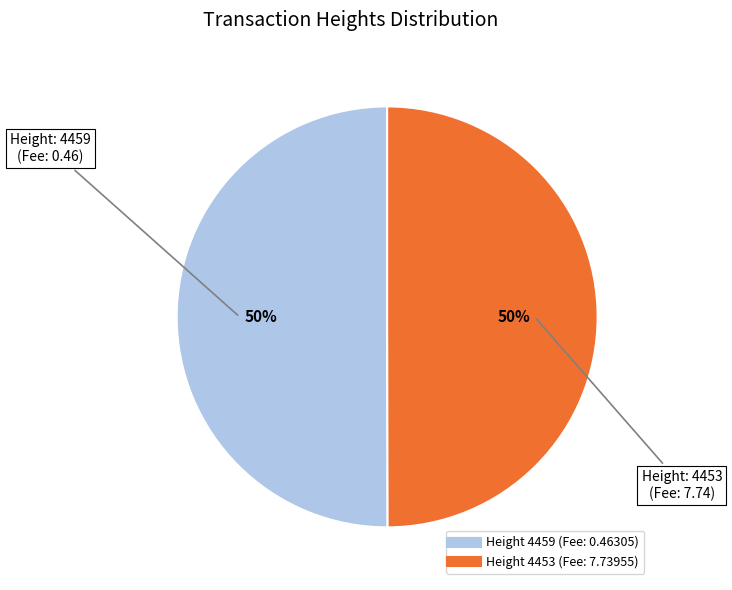

To the nearest percent, what is the average slice percentage?

50%